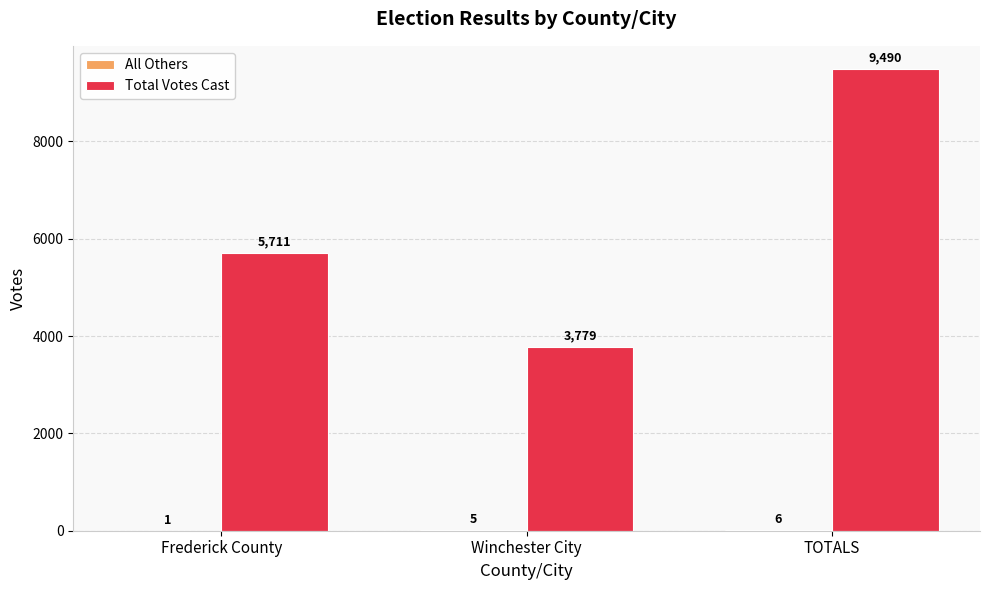

Which category has the highest value across all series?

TOTALS